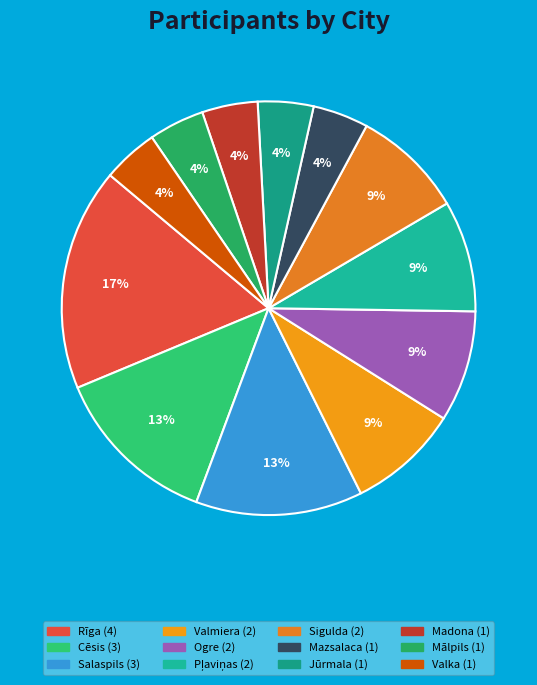

To the nearest percent, what is the combined percentage of Valmiera and Sigulda?

17%